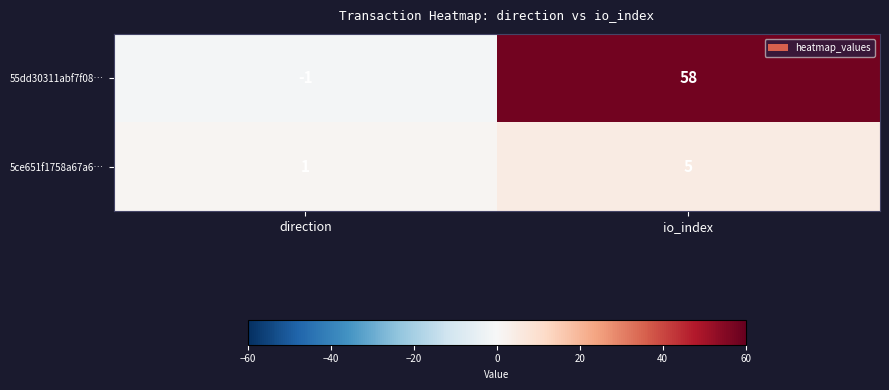

True or false: 55dd30311abf7f08… has a value of -1 at direction.

True